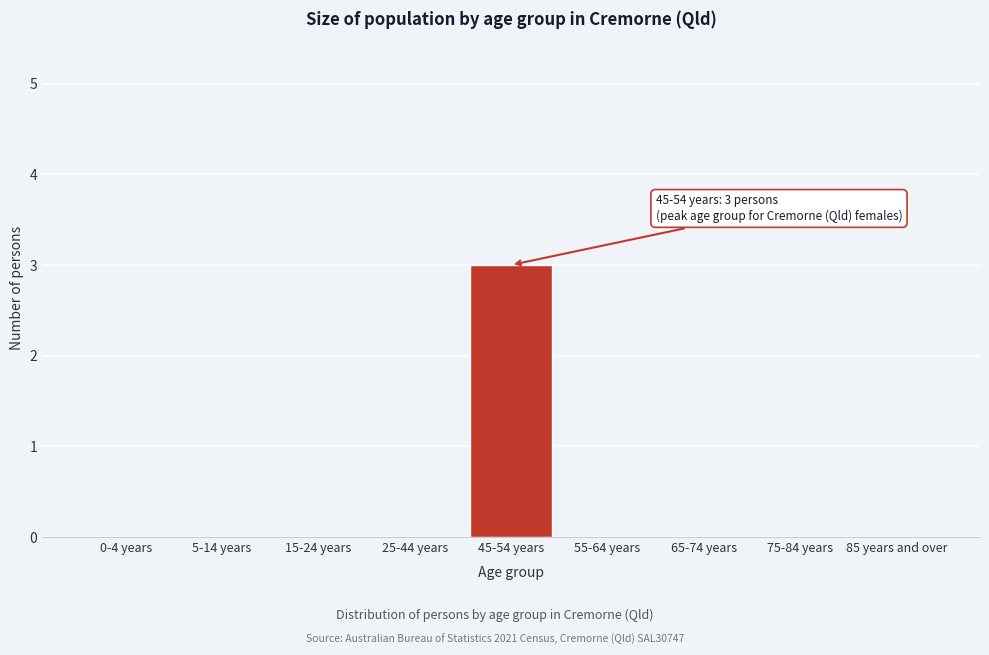

Reading left to right, extract all data points from this chart.

0-4 years=0	5-14 years=0	15-24 years=0	25-44 years=0	45-54 years=3	55-64 years=0	65-74 years=0	75-84 years=0	85 years and over=0